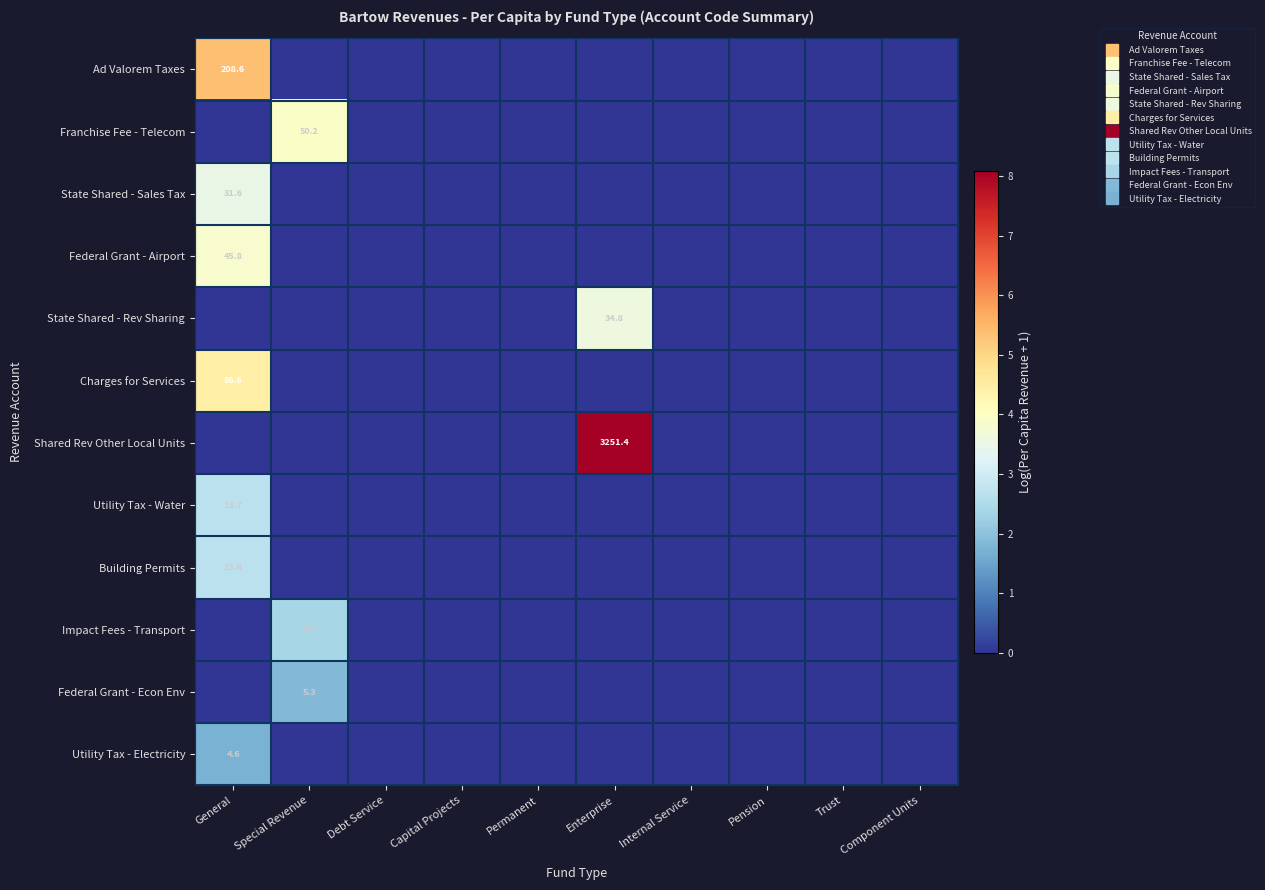

Between Special Revenue and Debt Service, which series saw the biggest shift?

Franchise Fee - Telecom